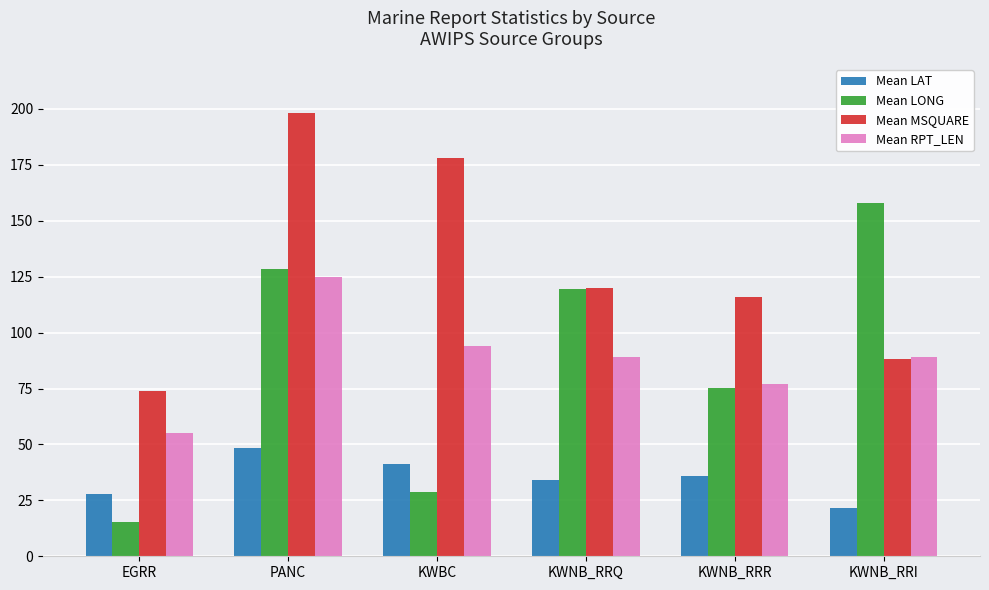

What is the sum of all Mean LONG values?

525.2